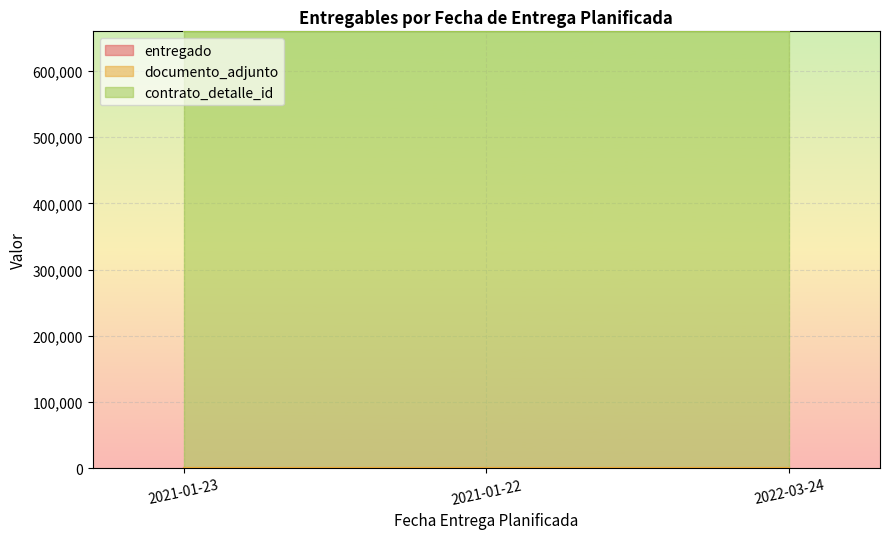

Reading right to left, extract all data points from this chart.

entregado: 2022-03-24=1	2021-01-22=1	2021-01-23=1
documento_adjunto: 2022-03-24=1	2021-01-22=1	2021-01-23=1
contrato_detalle_id: 2022-03-24=660106	2021-01-22=660106	2021-01-23=660106